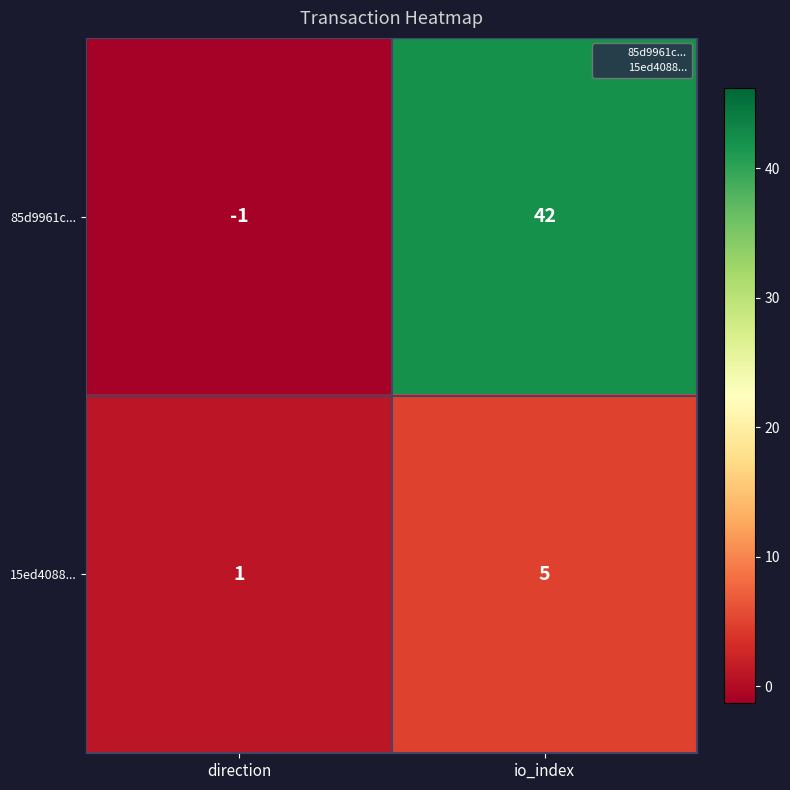

At which category is the sum across all series the highest?

io_index